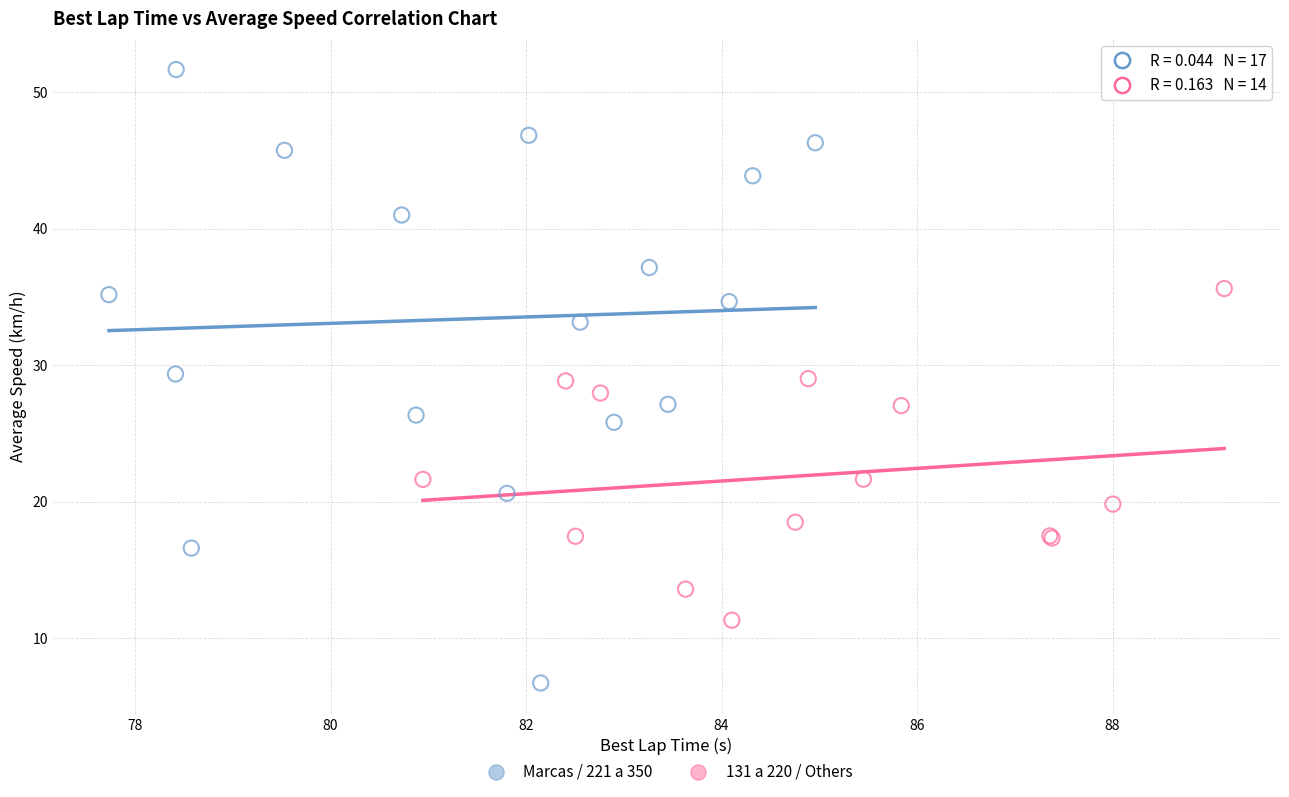

Which series reaches the minimum Y coordinate?

Marcas / 221 a 350